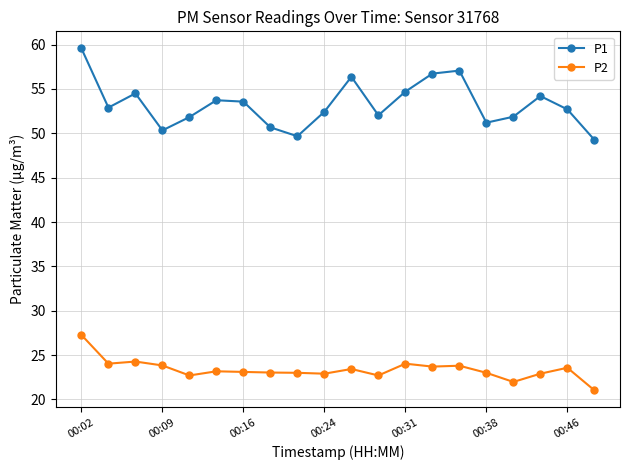

Which series has the largest range (max minus min)?

P1